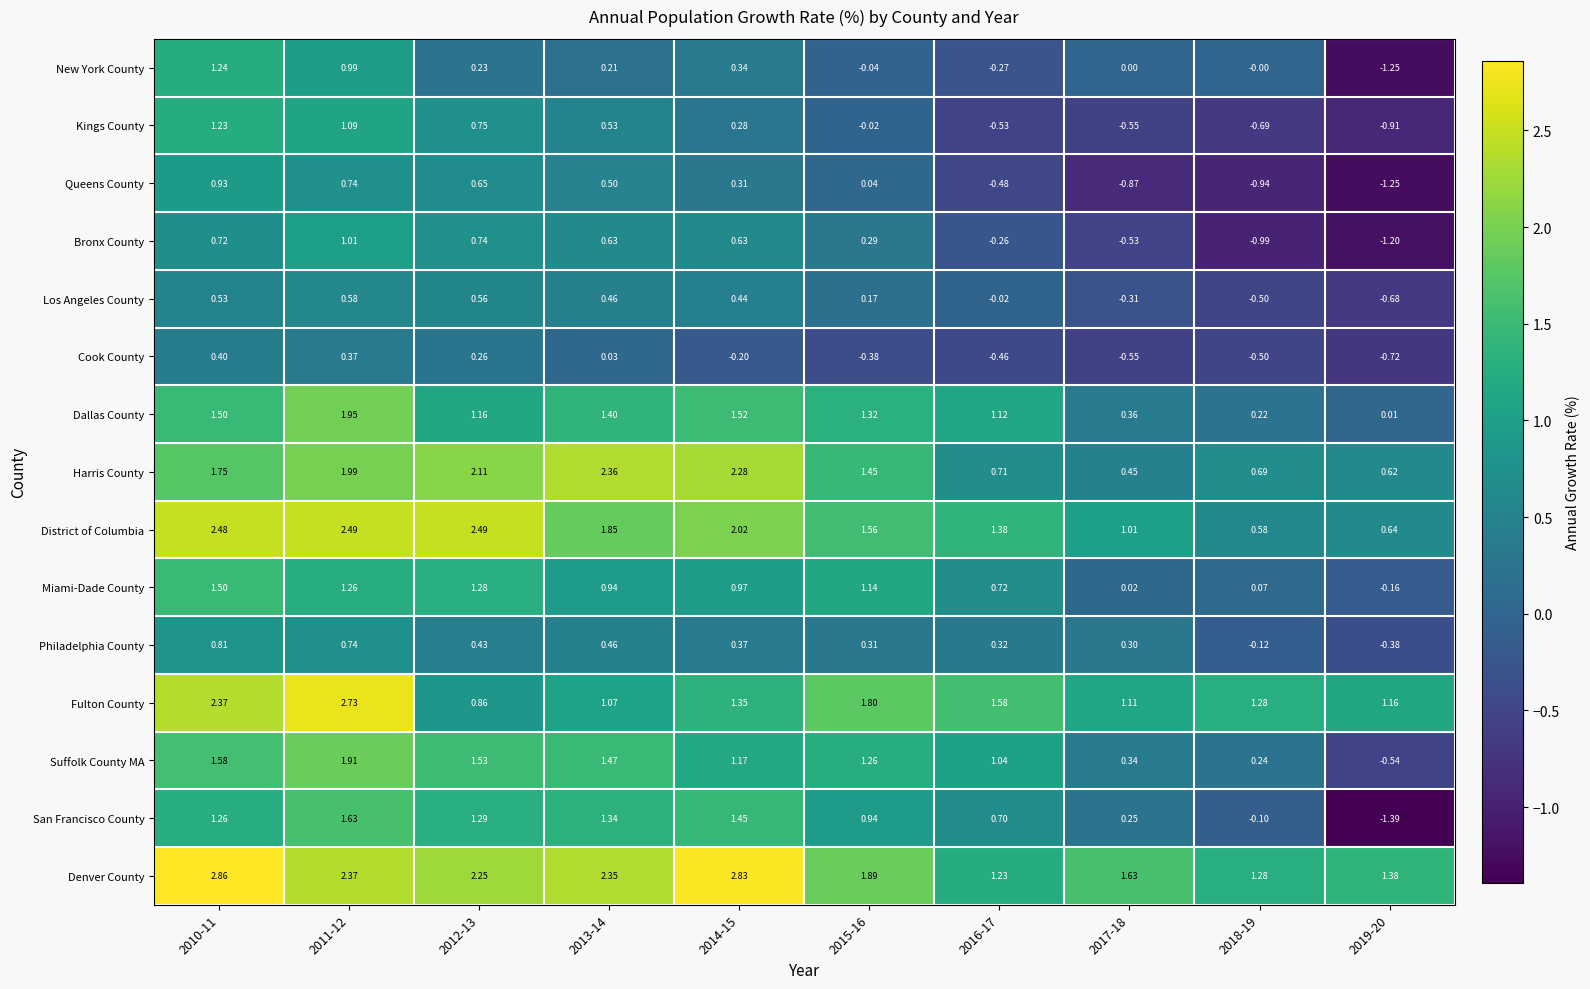

Between 2013-14 and 2016-17, which series saw the biggest shift?

Harris County